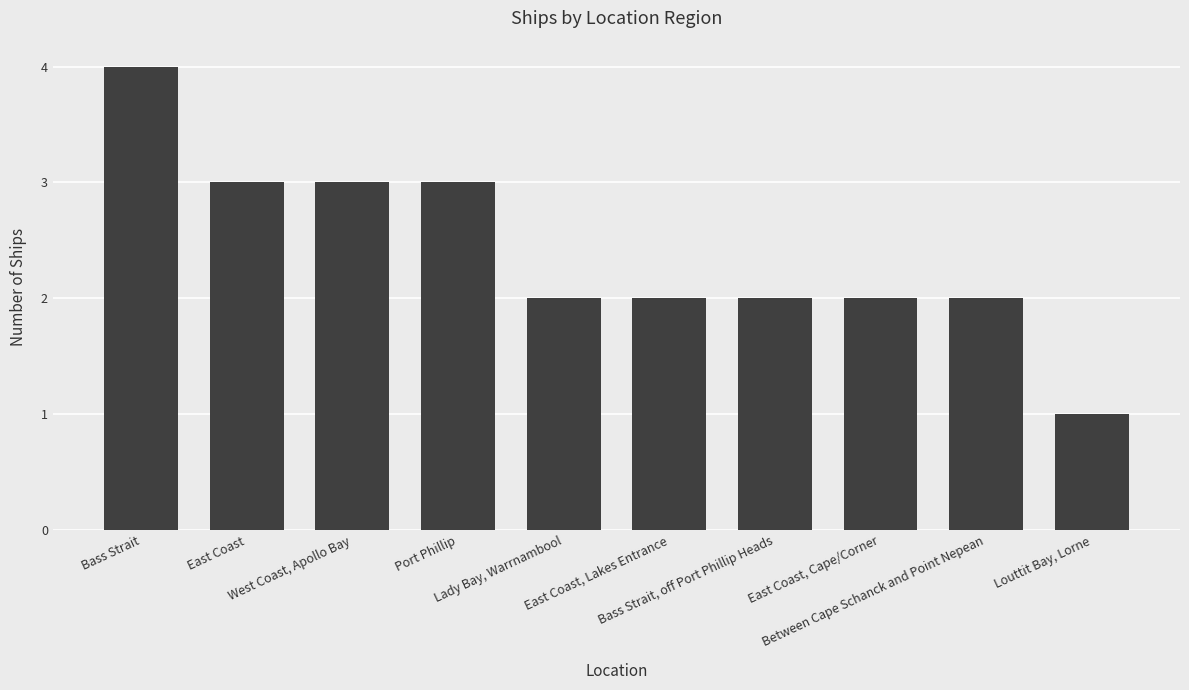

At which category does the chart reach its peak across all series?

Bass Strait